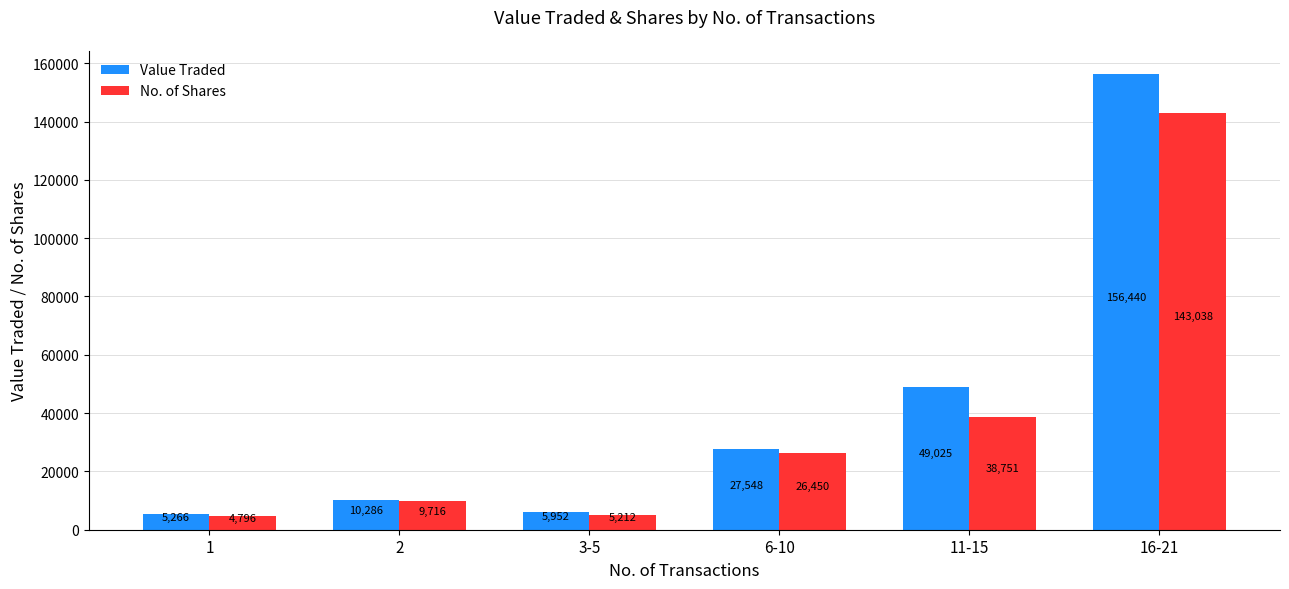

What is the difference between the highest and lowest values at 11-15?

10274